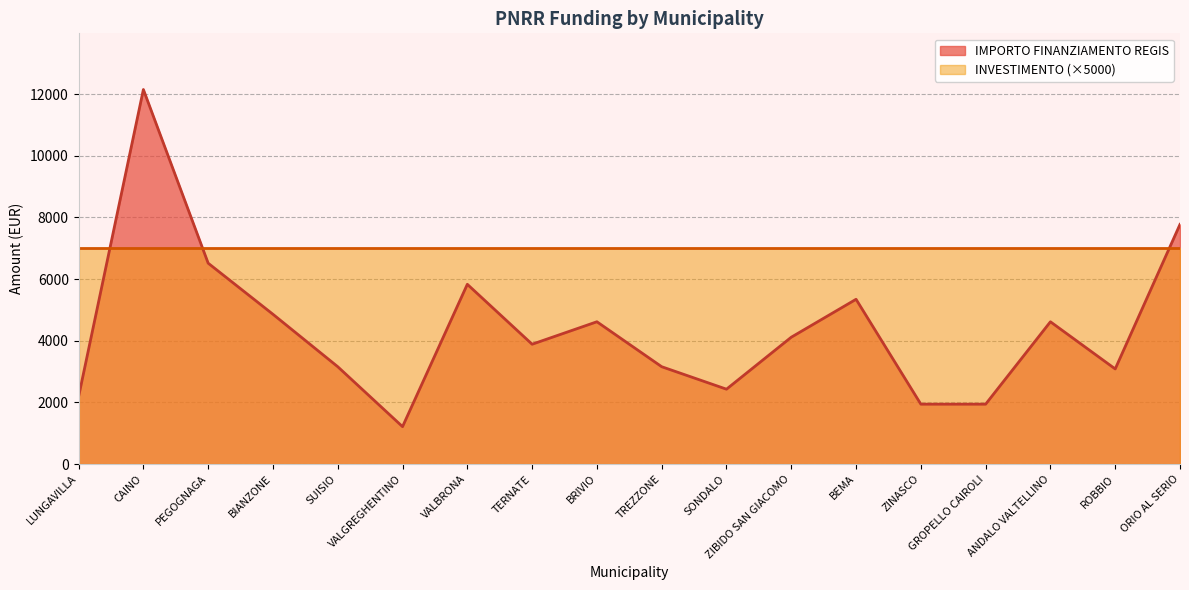

Is it true that the value at BEMA is 8093?

False